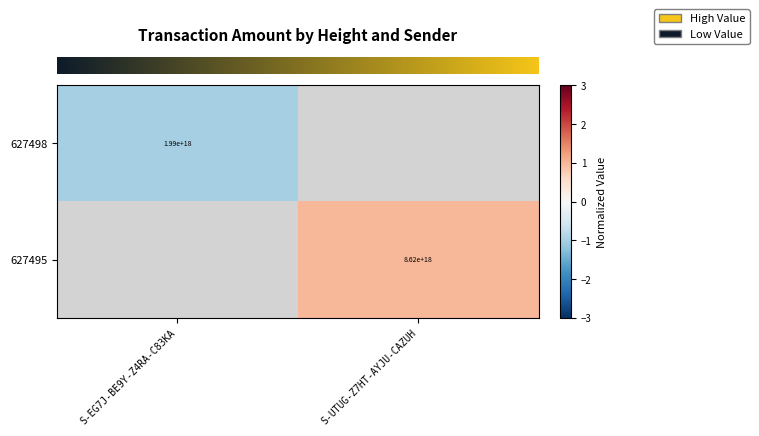

Rank the series by their maximum value, from highest to lowest.

row_0, row_1